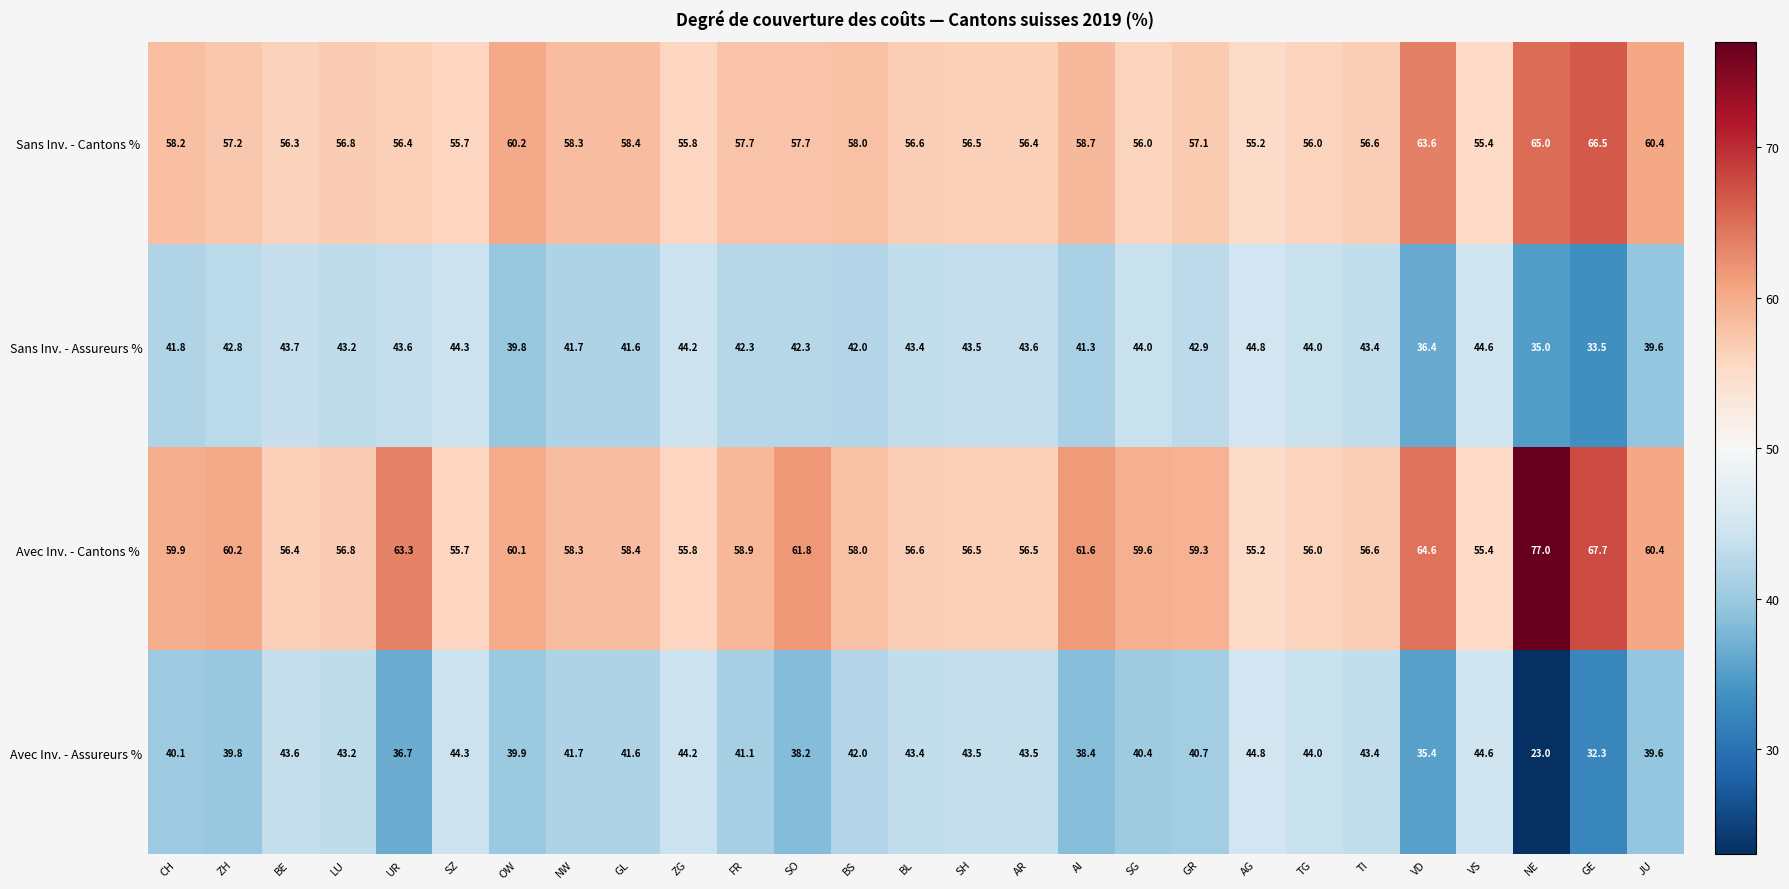

What is the approximate value of Sans Inv. - Assureurs % at SG?

44.0